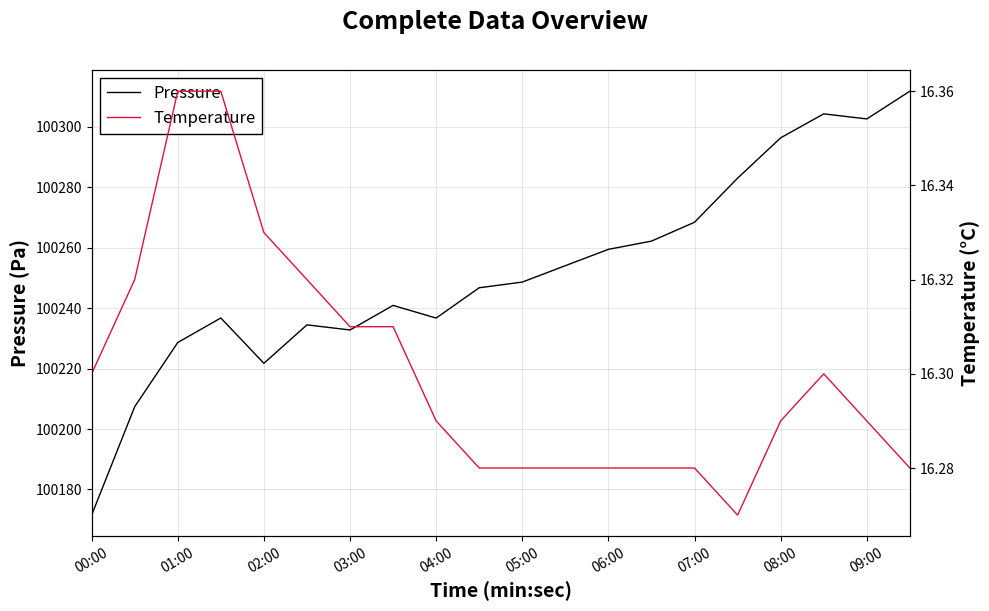

Which series has the widest spread of values?

Pressure